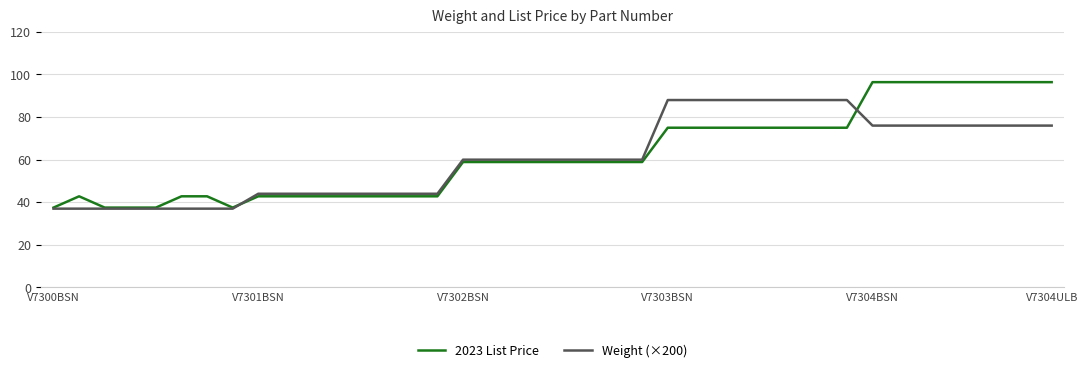

Reading left to right, extract all data points from this chart.

2023 List Price: 37.5	42.8	37.5	37.5	37.5	42.8	42.8	37.5	42.8	42.8	42.8	42.8	42.8	42.8	42.8	42.8	58.9	58.9	58.9	58.9	58.9	58.9	58.9	58.9	75.0	75.0	75.0	75.0	75.0	75.0	75.0	75.0	96.4	96.4	96.4	96.4	96.4	96.4	96.4	96.4
Weight (×200): 37.0	37.0	37.0	37.0	37.0	37.0	37.0	37.0	44.0	44.0	44.0	44.0	44.0	44.0	44.0	44.0	60.0	60.0	60.0	60.0	60.0	60.0	60.0	60.0	88.0	88.0	88.0	88.0	88.0	88.0	88.0	88.0	76.0	76.0	76.0	76.0	76.0	76.0	76.0	76.0